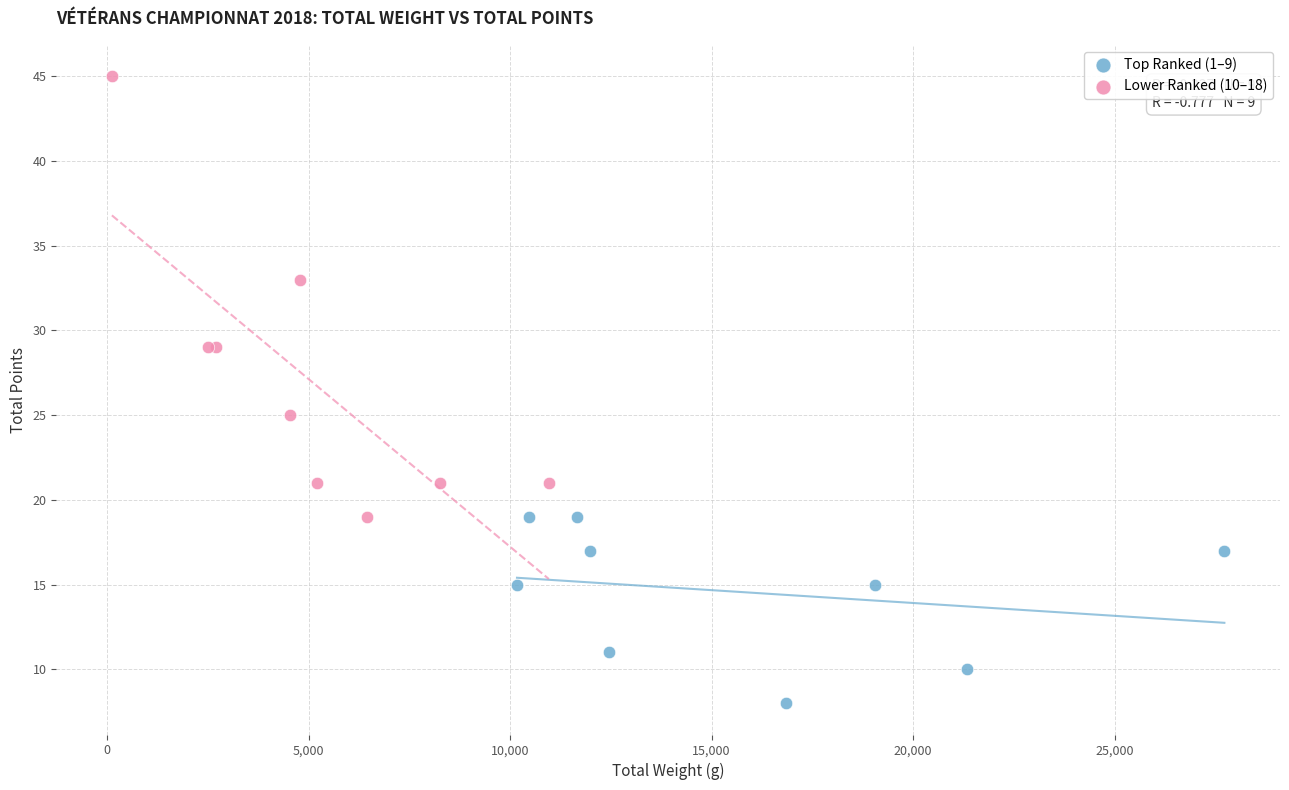

Which series reaches the maximum Y coordinate?

Lower Ranked (10–18)